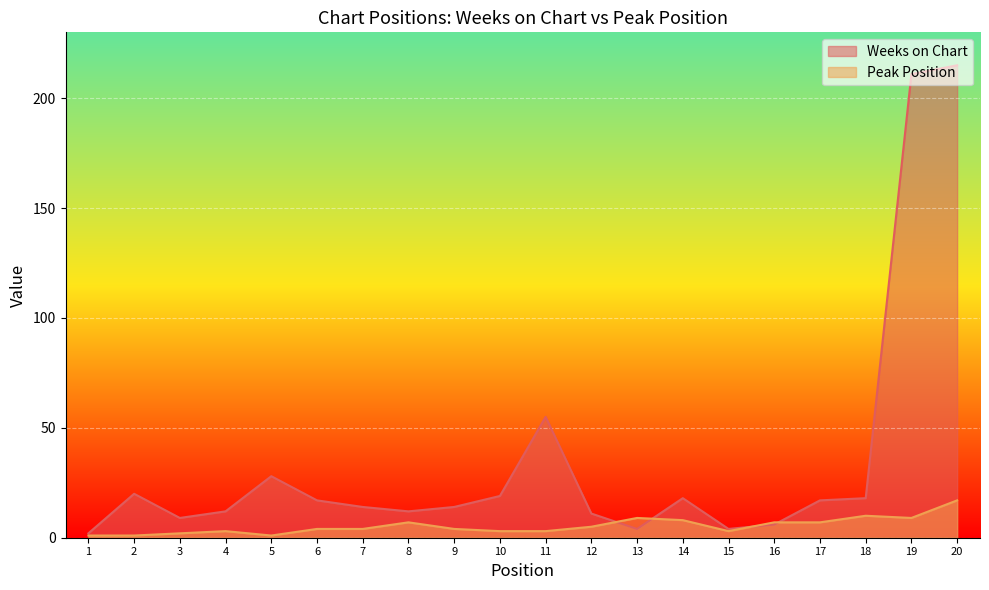

Where is the first local maximum for Weeks on Chart?

2